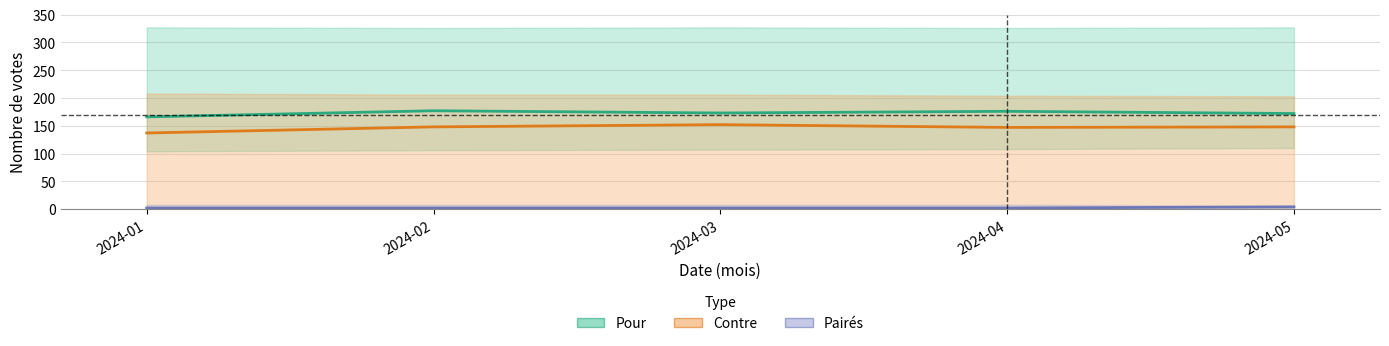

Is it true that Pairés equals 2 at 2024-03?

True